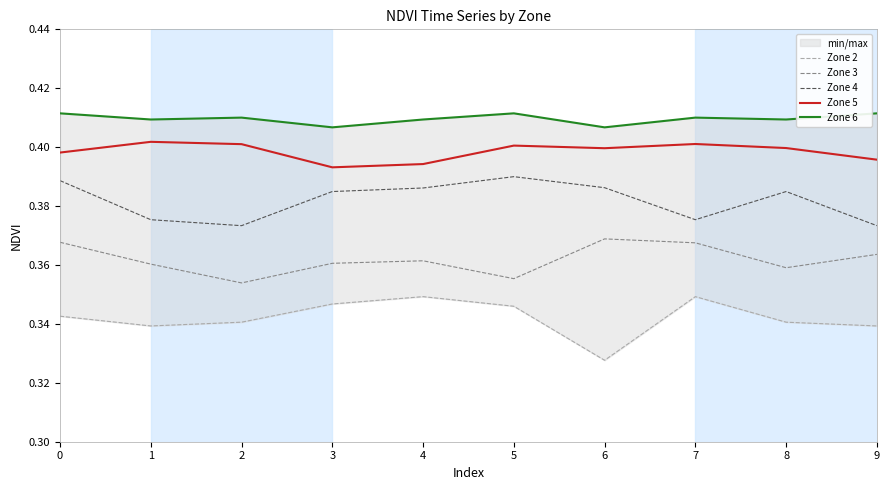

What is the sum of the Zone 6 values at 8 and 9?

0.8